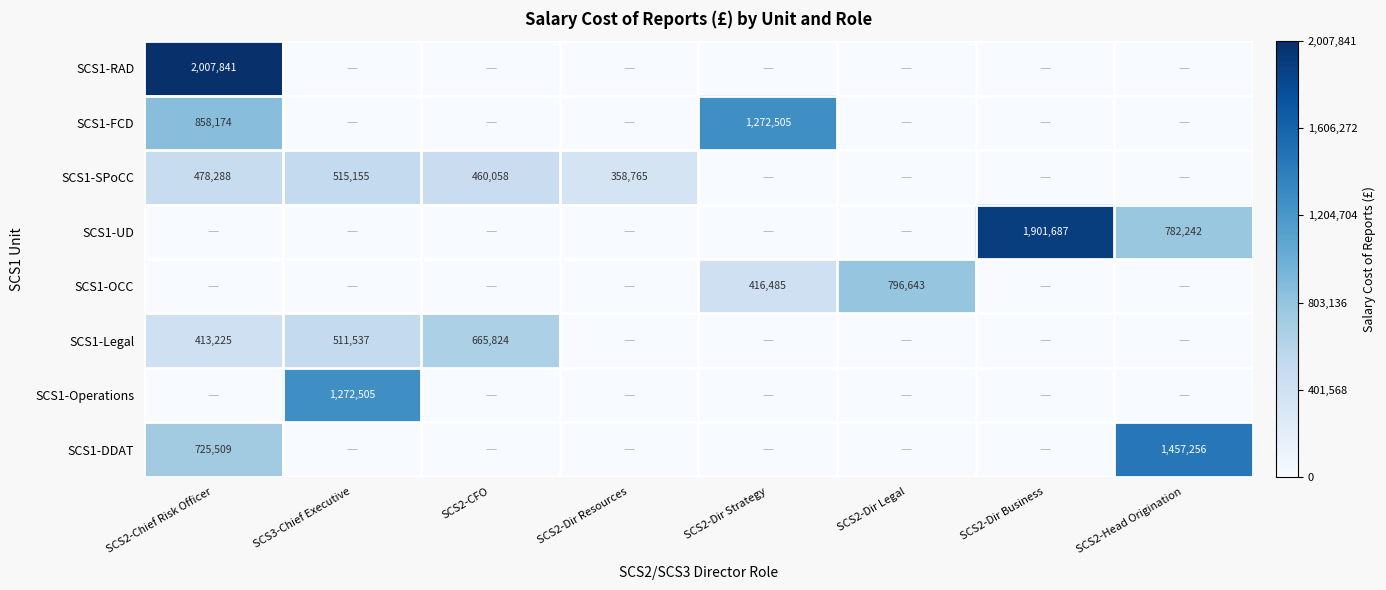

List the series in order of their peak value, highest first.

SCS1-RAD, SCS1-UD, SCS1-DDAT, SCS1-FCD, SCS1-Operations, SCS1-OCC, SCS1-Legal, SCS1-SPoCC